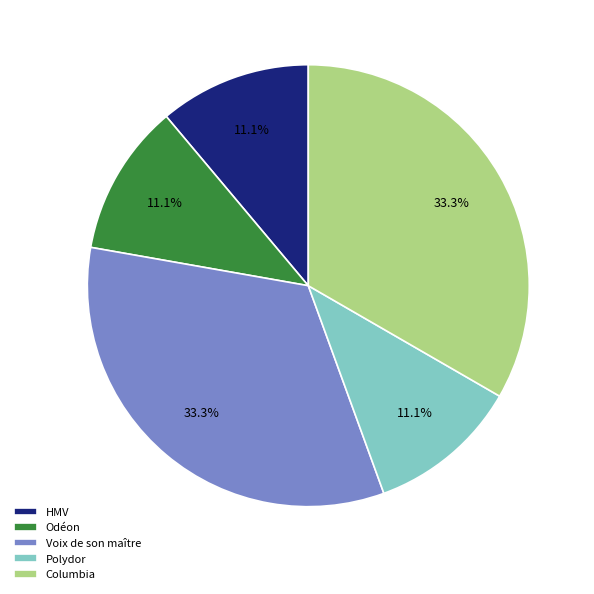

Do Columbia and HMV together represent more than half of the pie?

No